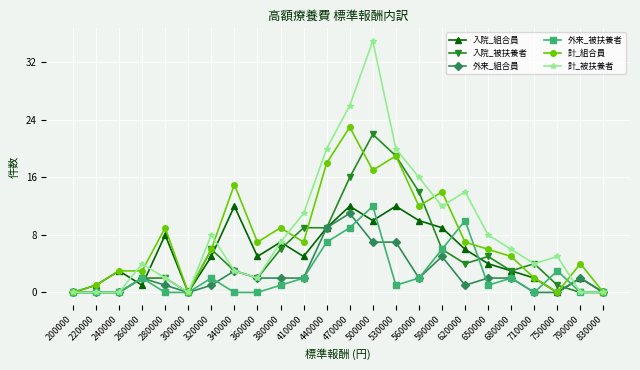

Rank the series at 500000 from lowest to highest value.

外来_組合員, 入院_組合員, 外来_被扶養者, 計_組合員, 入院_被扶養者, 計_被扶養者